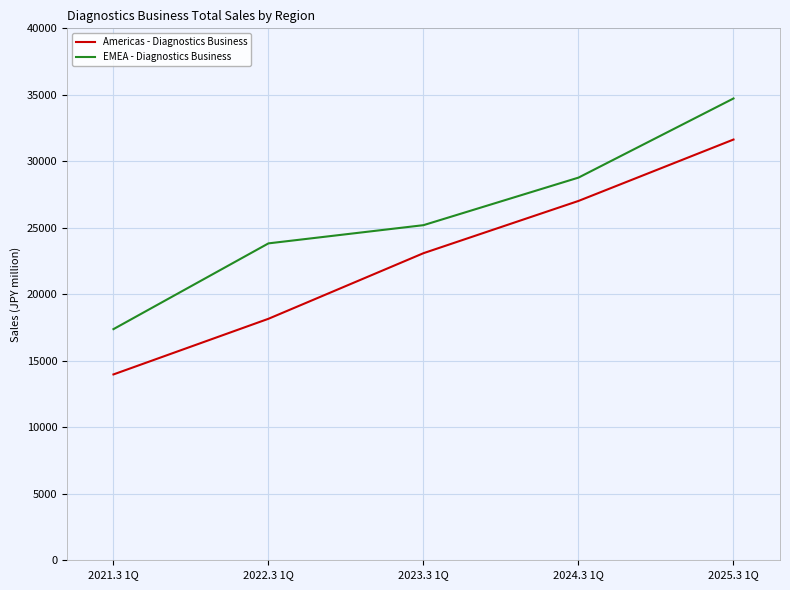

Rank the series at 2024.3 1Q from lowest to highest value.

Americas - Diagnostics Business, EMEA - Diagnostics Business